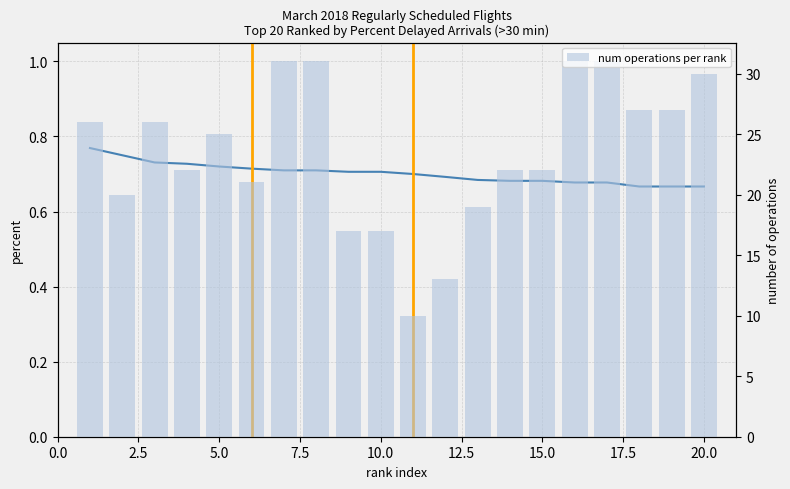

Reading left to right, what are all the values shown in this chart?

Percent Not Arriving On Time: 0.8	0.8	0.7	0.7	0.7	0.7	0.7	0.7	0.7	0.7	0.7	0.7	0.7	0.7	0.7	0.7	0.7	0.7	0.7	0.7
num operations per rank: 26.0	20.0	26.0	22.0	25.0	21.0	31.0	31.0	17.0	17.0	10.0	13.0	19.0	22.0	22.0	31.0	31.0	27.0	27.0	30.0